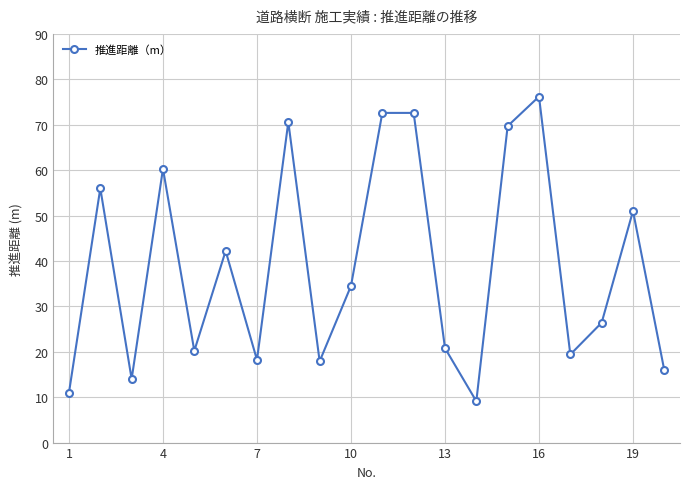

What is the smallest value displayed?

9.1